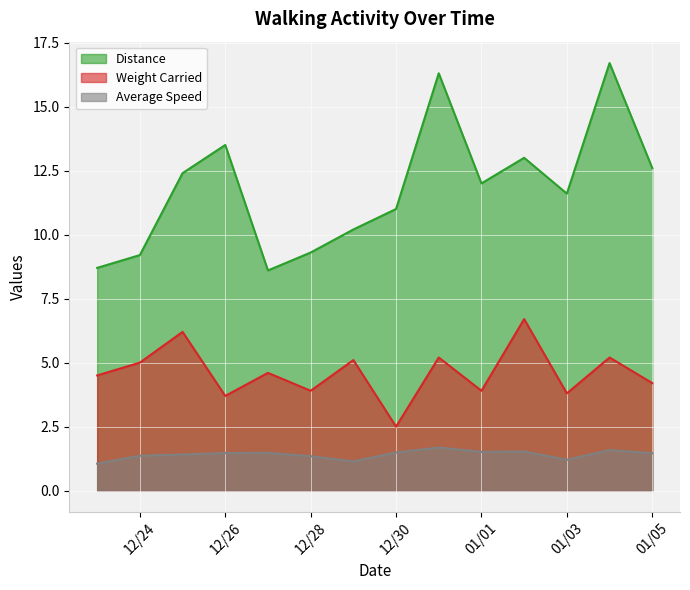

What is the value of the Average Speed point at the 13th from the left?

1.6